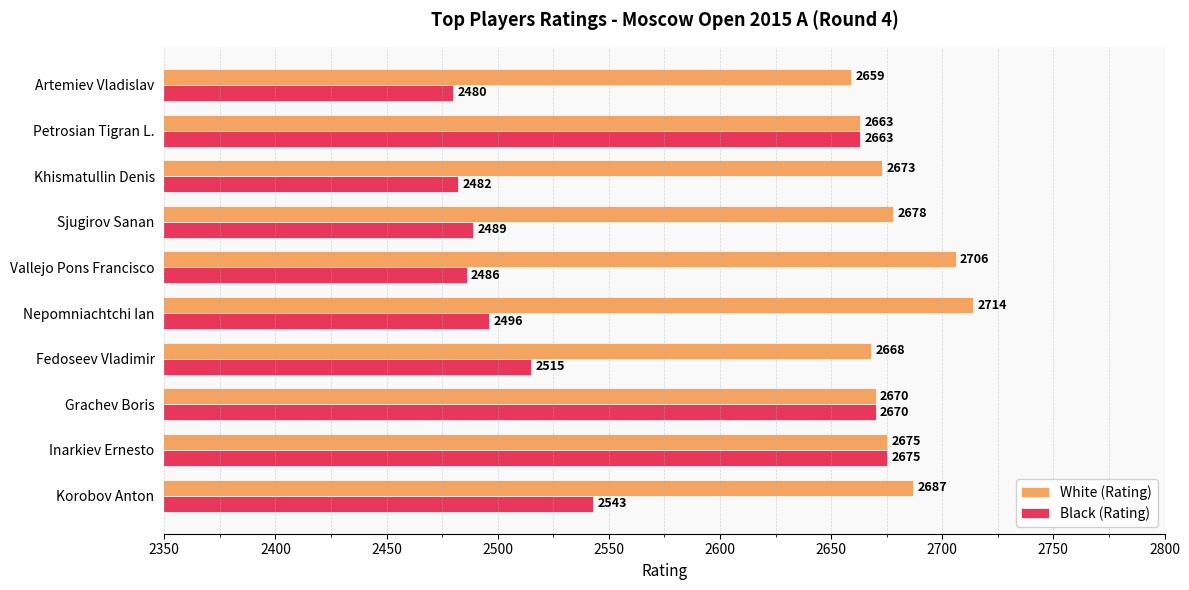

Rank the series by their average value, from highest to lowest.

White (Rating), Black (Rating)